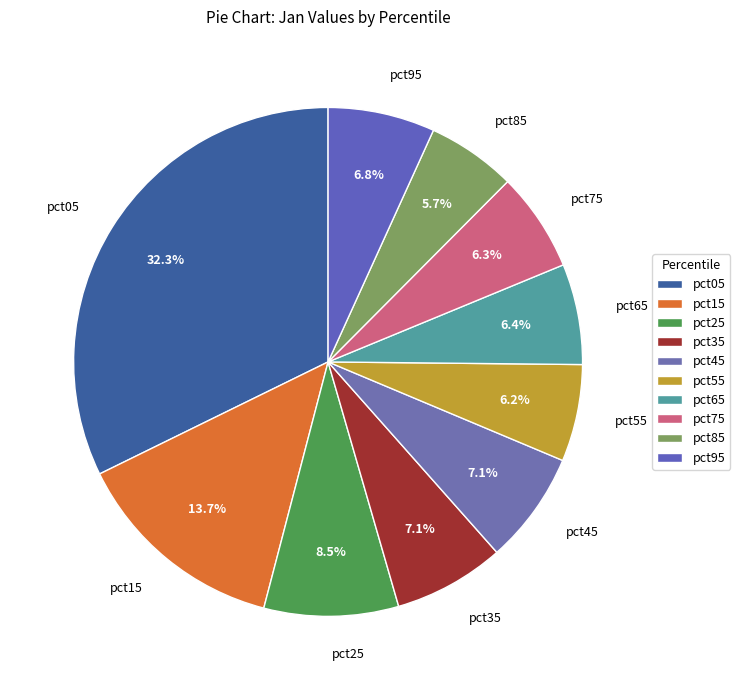

To the nearest percent, what percentage of the pie is pct75?

6%